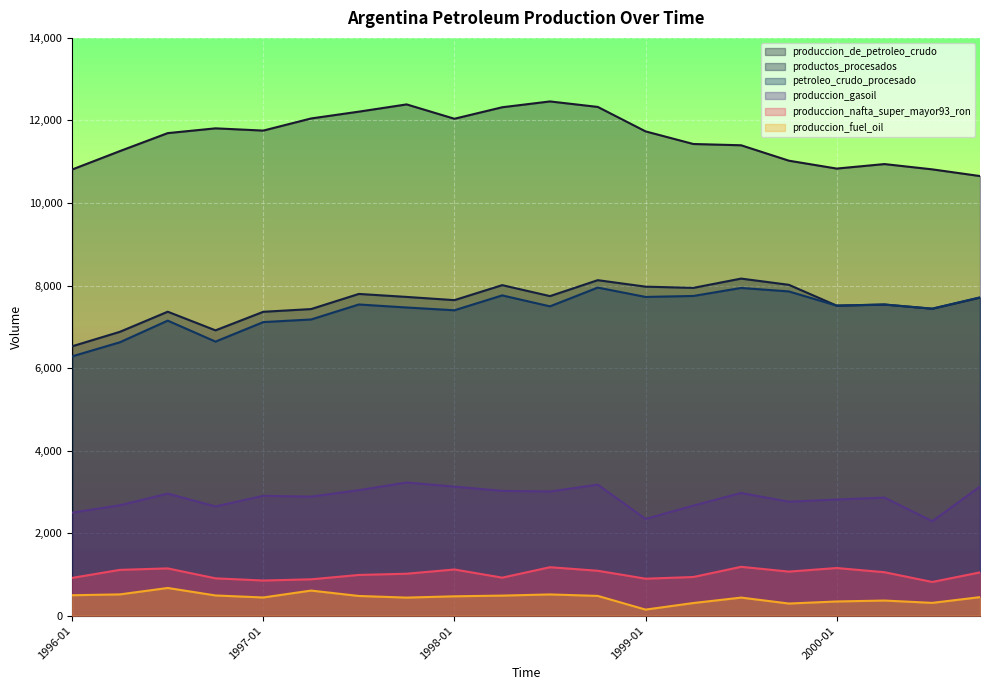

Which series has the largest total across all categories?

produccion_de_petroleo_crudo